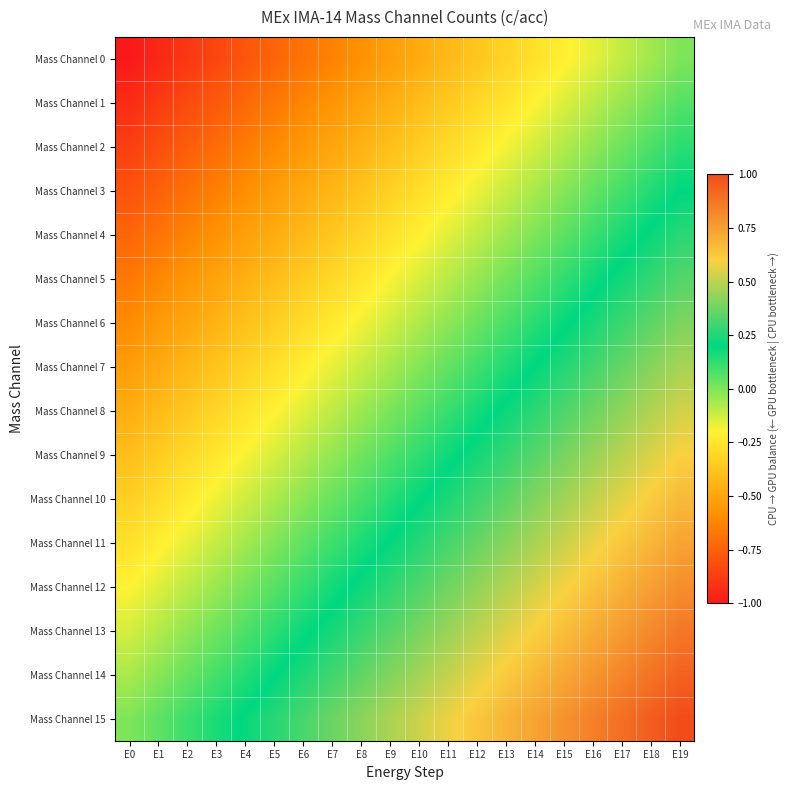

What is the maximum value shown in the chart?

1.0